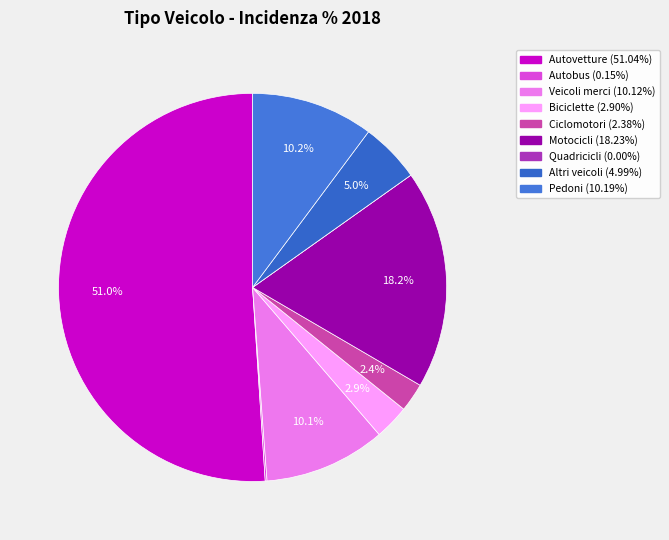

How many segments does this pie chart have?

9